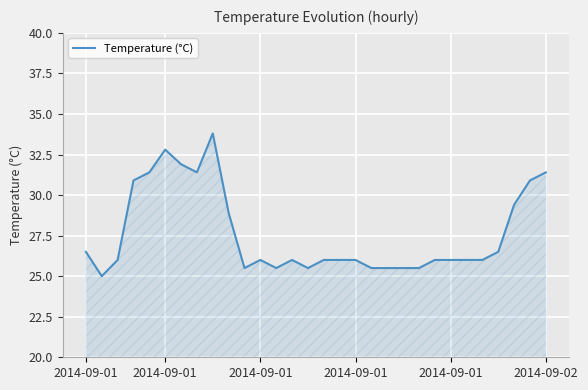

What is the smallest value displayed?

25.0